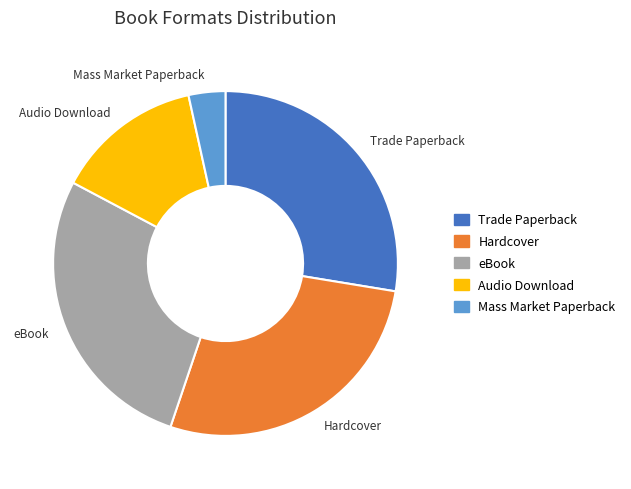

Is Mass Market Paperback the majority of the pie?

No